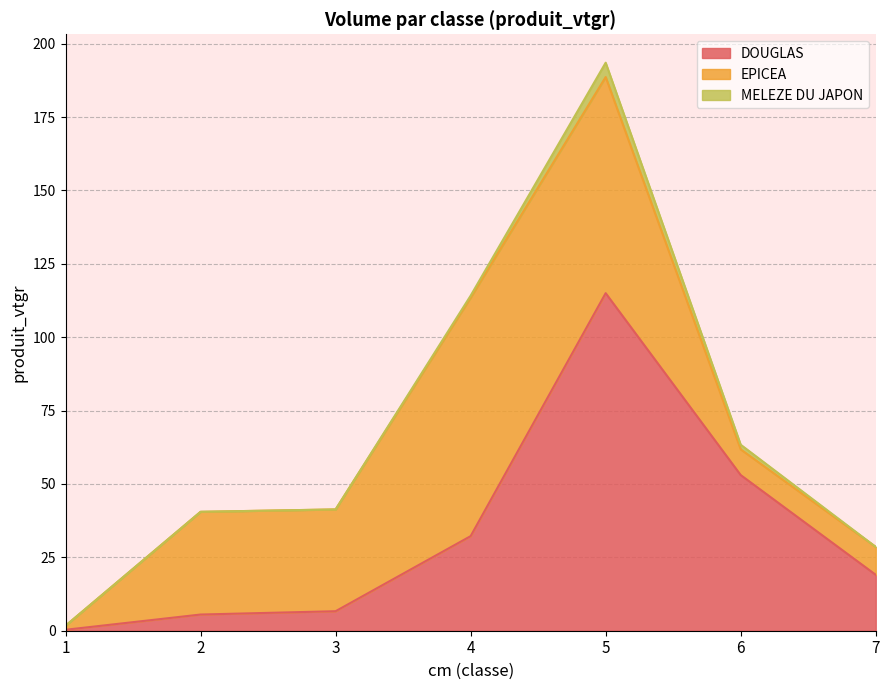

Reading left to right, list all the values displayed in this chart.

DOUGLAS: 0.3	5.5	6.6	32.2	115.0	53.0	19.1
EPICEA: 1.4	35.0	34.7	81.2	73.6	8.8	9.5
MELEZE DU JAPON: 0.0	0.0	0.0	0.7	4.9	1.6	0.0